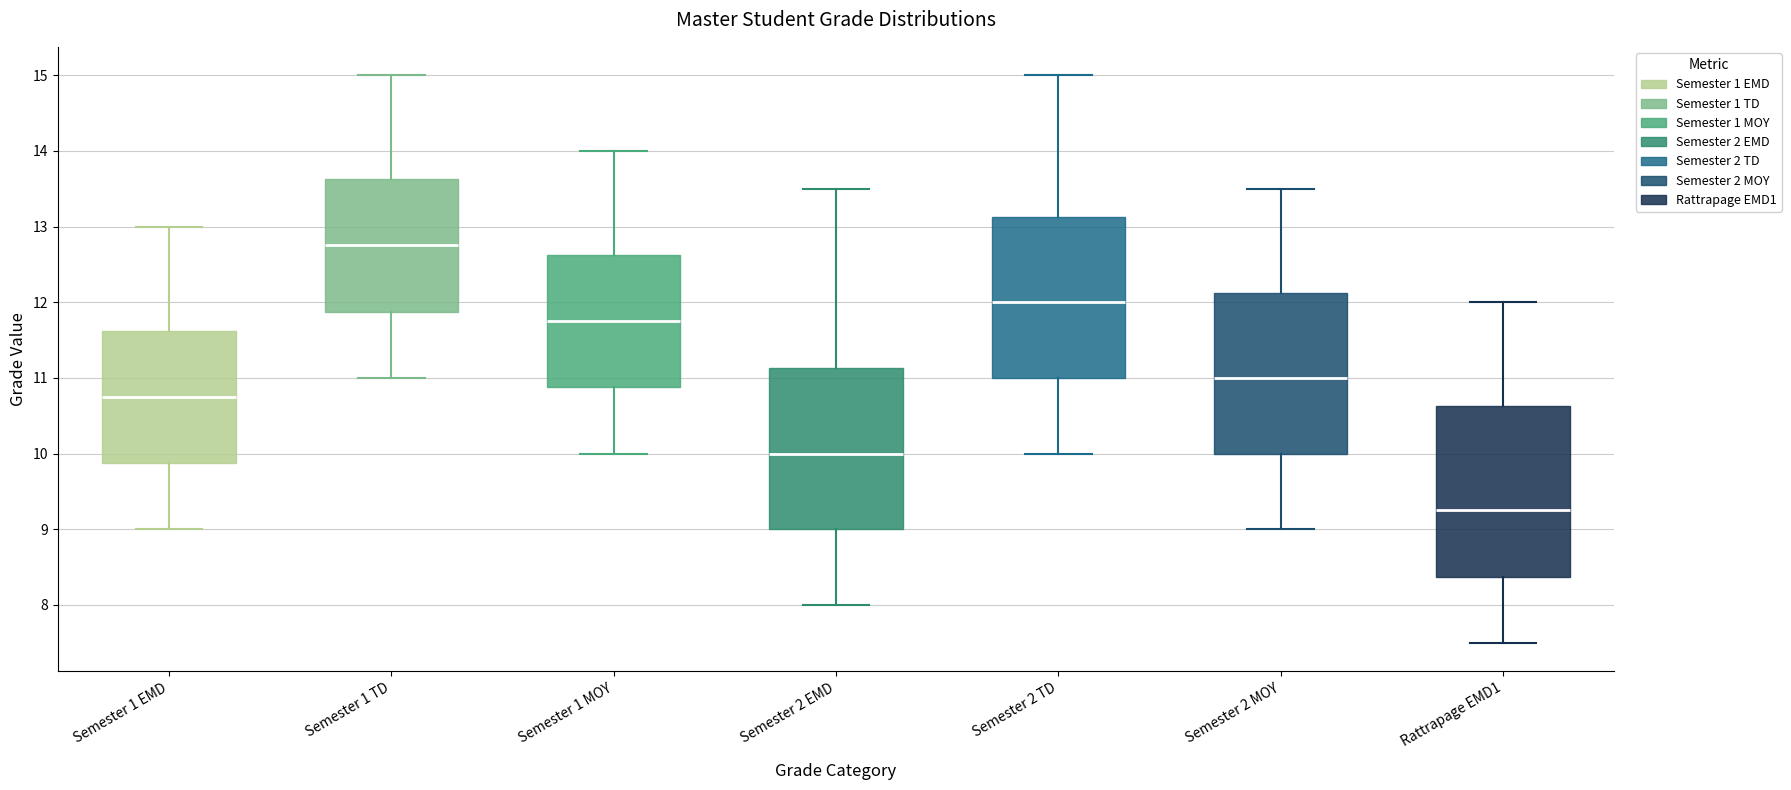

Reading left to right, read every box against the y-axis: the position of its median line, the range the box covers, and the ends of its whiskers. The values are not printed on the chart, so give them approximately, as read against the axis.

Semester 1 EMD: median 10.8, box 9.9 to 11.6, whiskers 9.0 to 13.0
Semester 1 TD: median 12.8, box 11.9 to 13.6, whiskers 11.0 to 15.0
Semester 1 MOY: median 11.8, box 10.9 to 12.6, whiskers 10.0 to 14.0
Semester 2 EMD: median 10.0, box 9.0 to 11.1, whiskers 8.0 to 13.5
Semester 2 TD: median 12.0, box 11.0 to 13.1, whiskers 10.0 to 15.0
Semester 2 MOY: median 11.0, box 10.0 to 12.1, whiskers 9.0 to 13.5
Rattrapage EMD1: median 9.3, box 8.4 to 10.6, whiskers 7.5 to 12.0